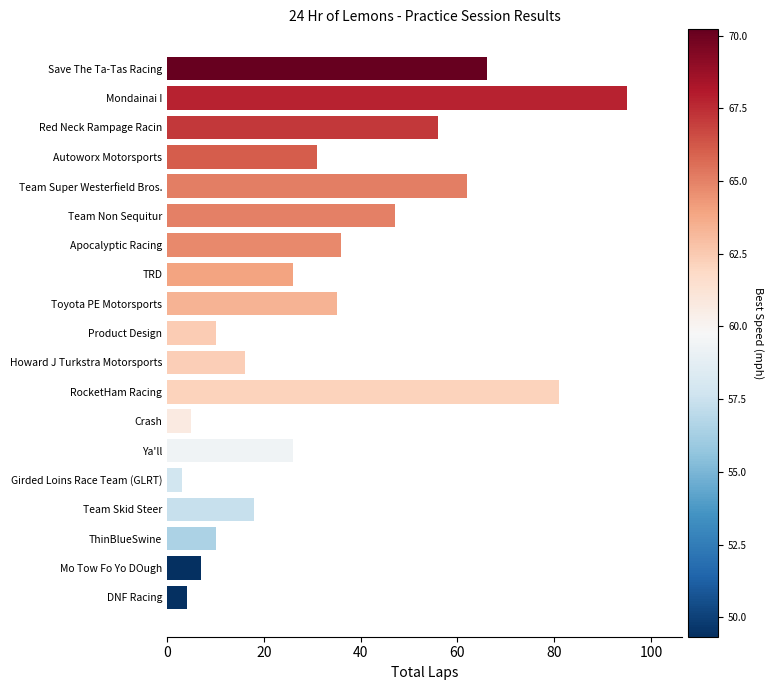

At which label is the value closest to 49?

Team Non Sequitur